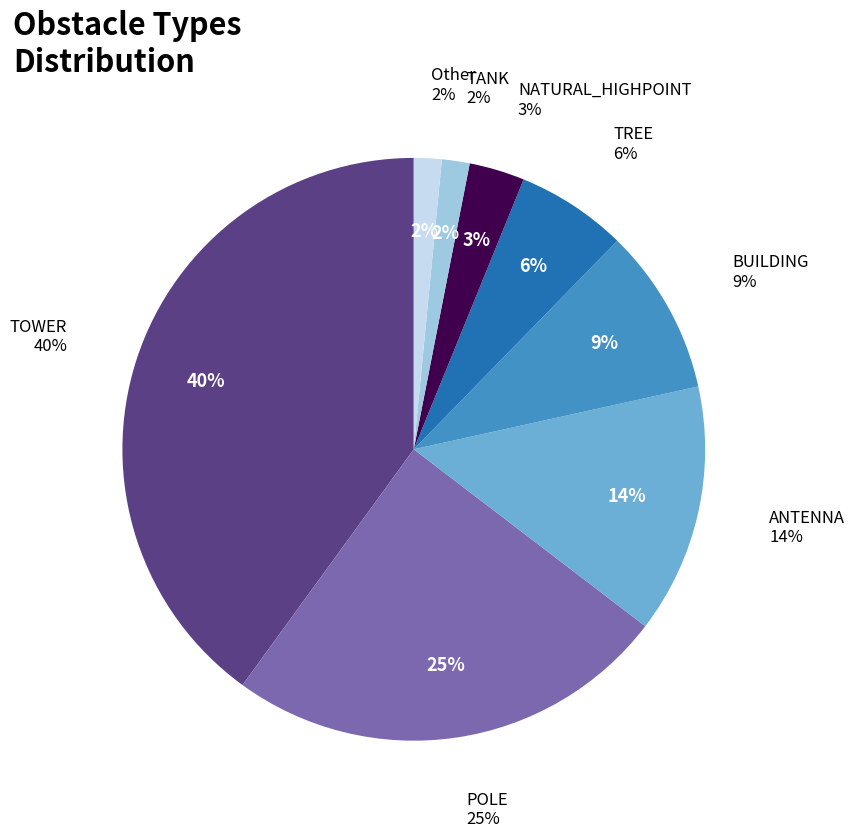

Does ANTENNA represent more than half of the total?

No